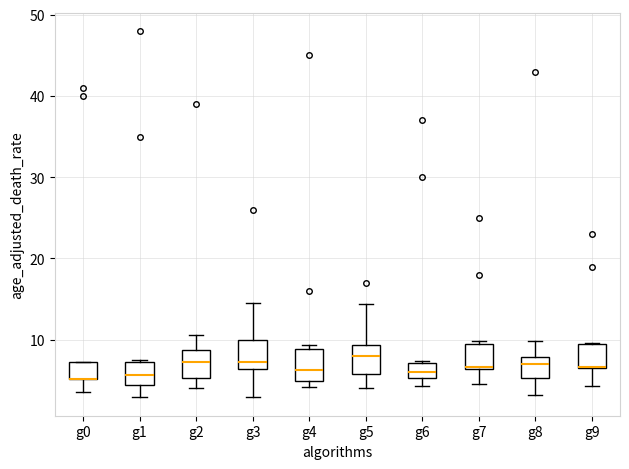

Reading left to right, transcribe this box plot: for each box, give where its median line is, the range the box spans, and where its two whiskers end, as read against the y-axis. The values are not printed on the chart, so give them approximately, as read against the axis.

g0: median 5 (drawn on the box's lower edge), box 5 to 7, whiskers 4 to 7
g1: median 6, box 4 to 7, whiskers 3 to 8
g2: median 7, box 5 to 9, whiskers 4 to 11
g3: median 7, box 6 to 10, whiskers 3 to 15
g4: median 6, box 5 to 9, whiskers 4 to 9 (just above the box's upper edge)
g5: median 8, box 6 to 9, whiskers 4 to 14
g6: median 6, box 5 to 7, whiskers 4 to 7
g7: median 7, box 6 to 9, whiskers 5 to 10
g8: median 7, box 5 to 8, whiskers 3 to 10
g9: median 7 (drawn on the box's lower edge), box 7 to 10, whiskers 4 to 10